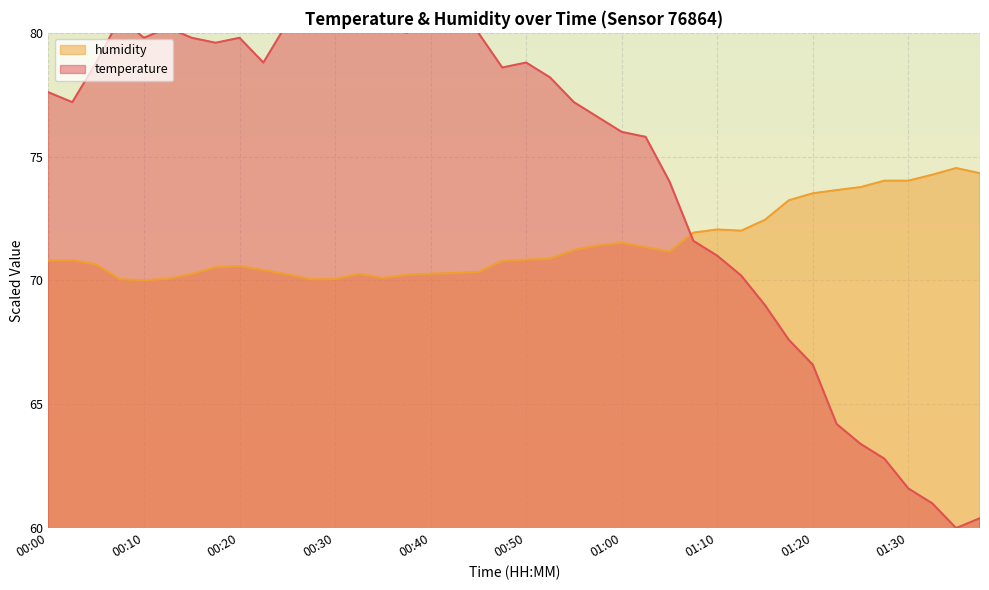

True or false: humidity has a value of 125.1 at 01:23.

False